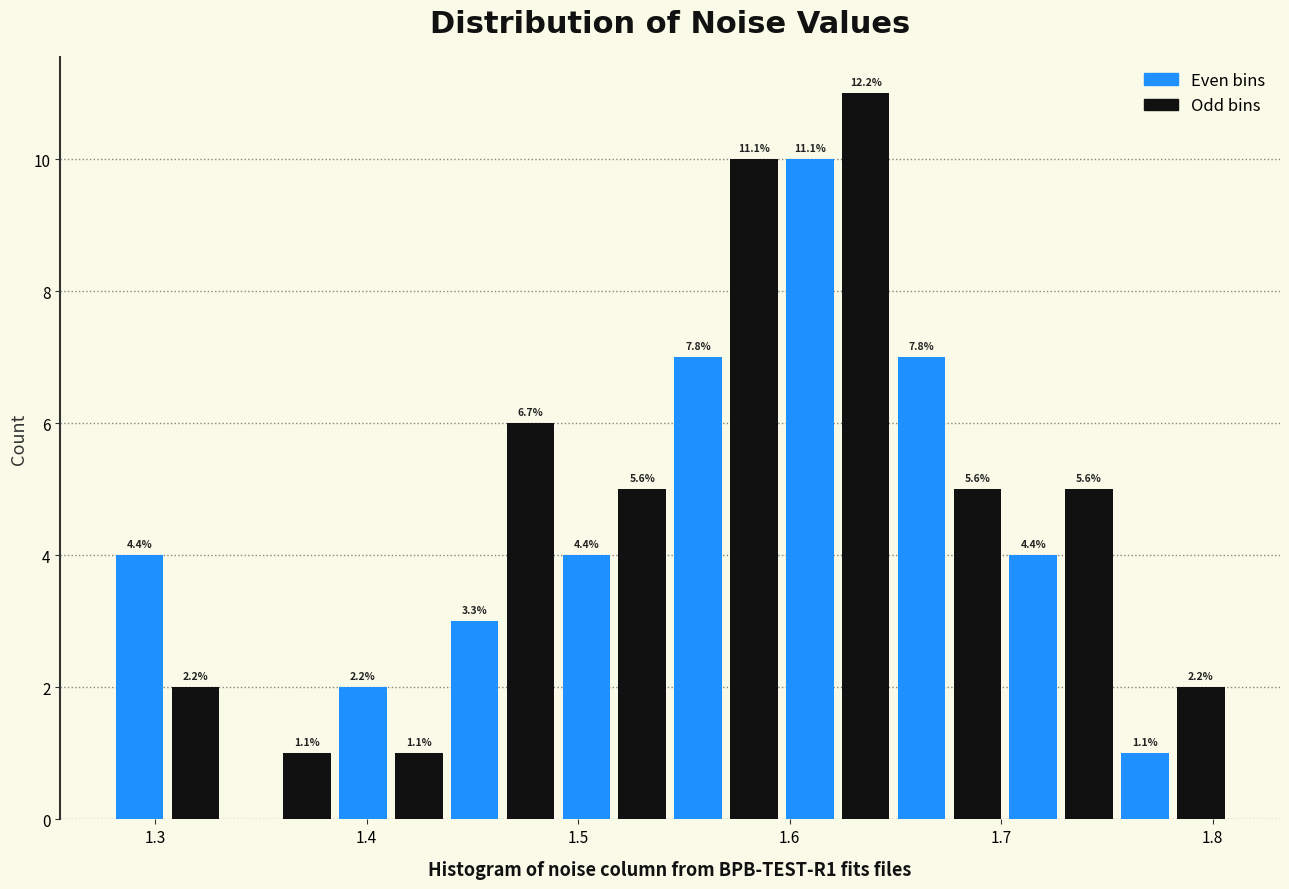

Read against the x-axis, roughly where is the centre of the tallest bar?

1.64